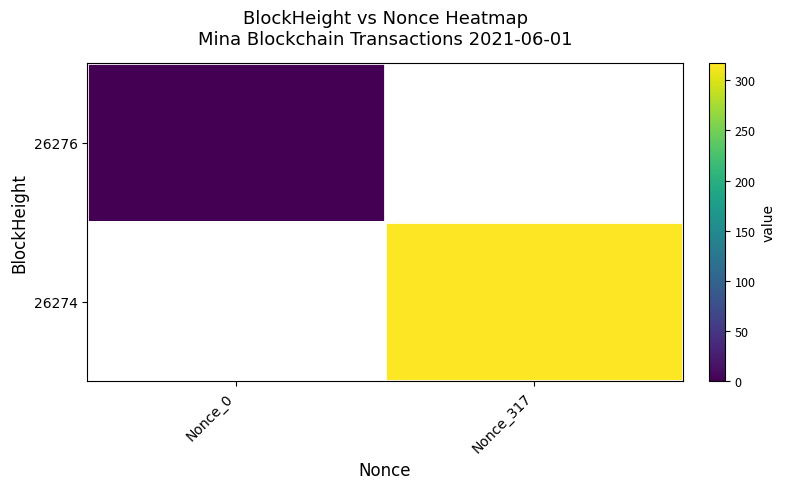

Which category has the highest value in the 26276 series?

Nonce_0